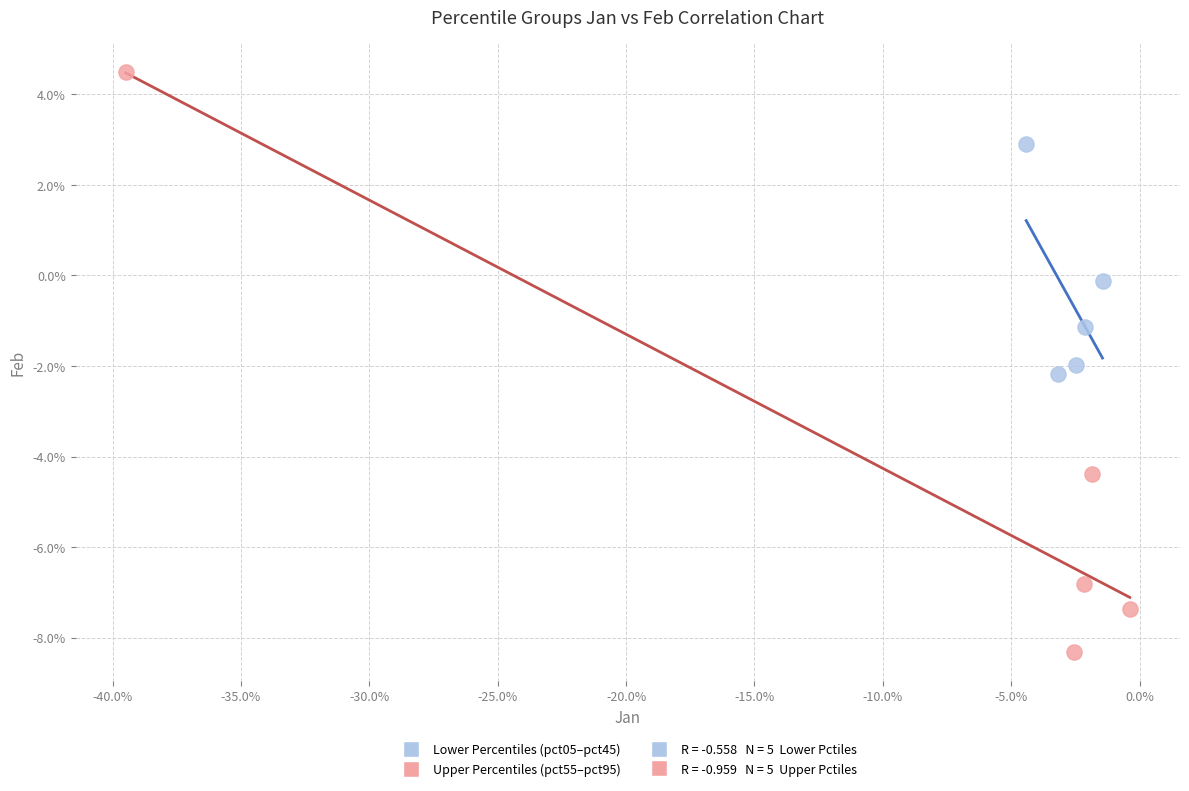

Which series reaches the maximum Y coordinate?

Upper Percentiles (pct55–pct95)